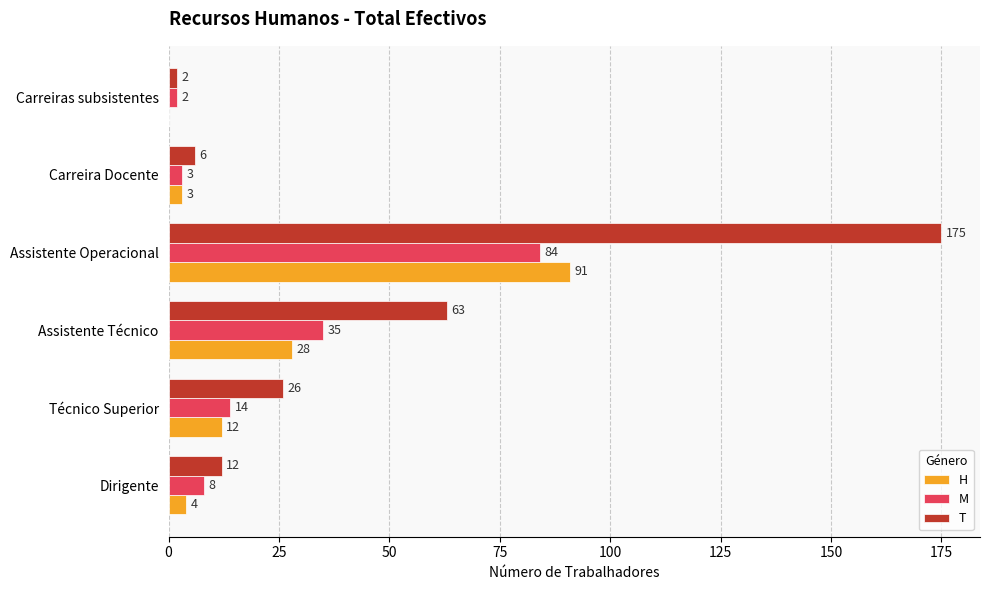

What is the total value across all series at Carreira Docente?

12